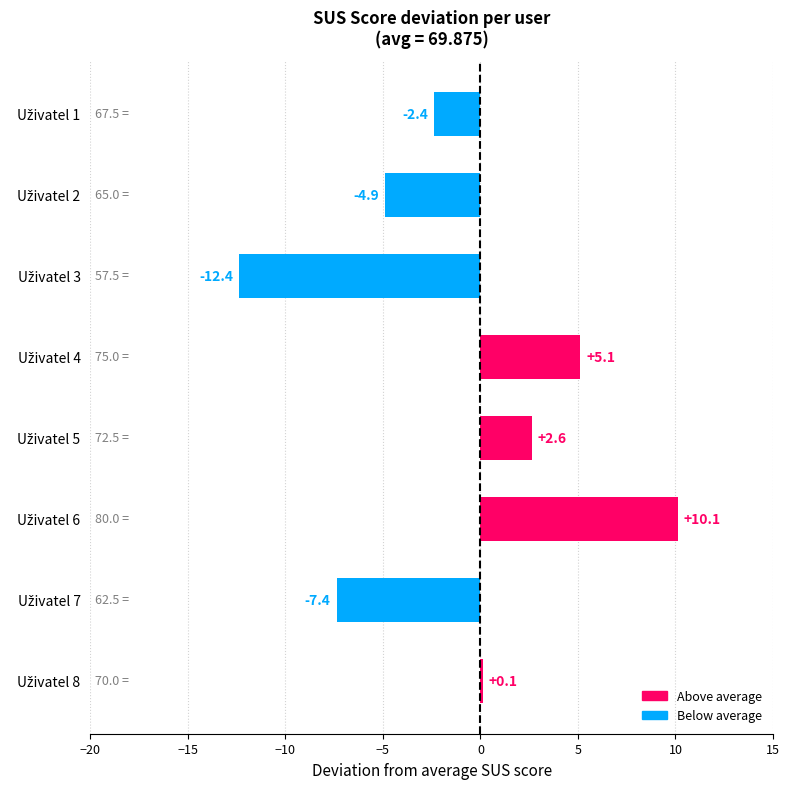

How many categories are shown in the chart?

8